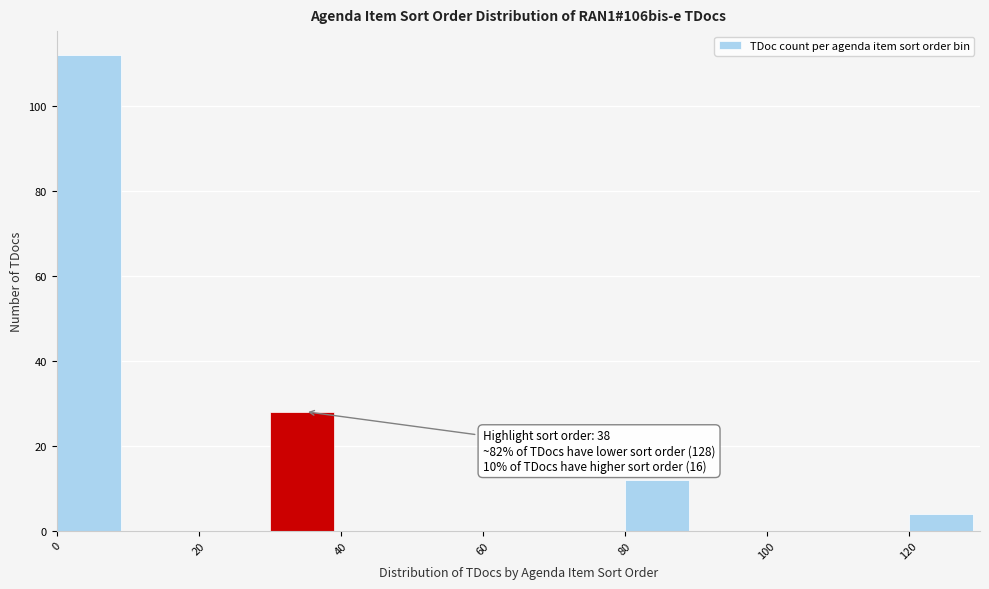

Which range on the x-axis has the tallest bar?

0 to 10